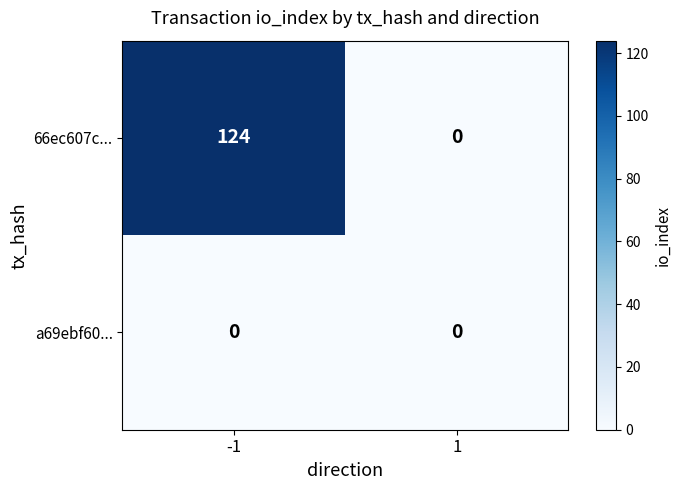

Rank the series by their maximum value, from highest to lowest.

66ec607c..., a69ebf60...